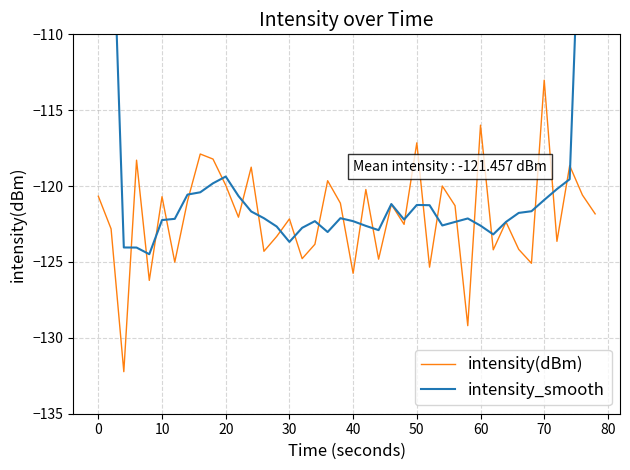

True or false: intensity(dBm) has a value of -41.1 at 70.

False